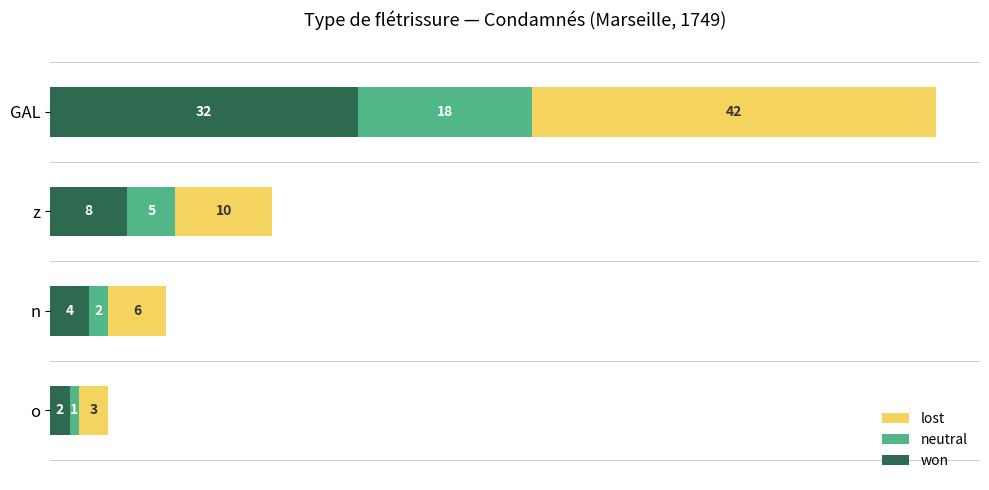

At which category is the sum across all series the highest?

GAL